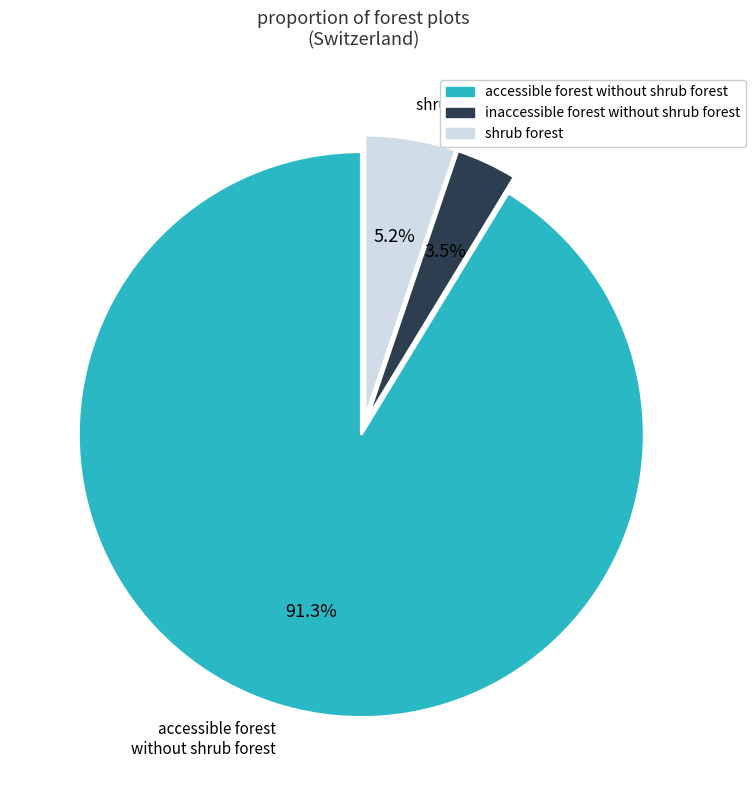

Rank the categories by value from lowest to highest.

inaccessible forest without shrub forest, shrub forest, accessible forest without shrub forest